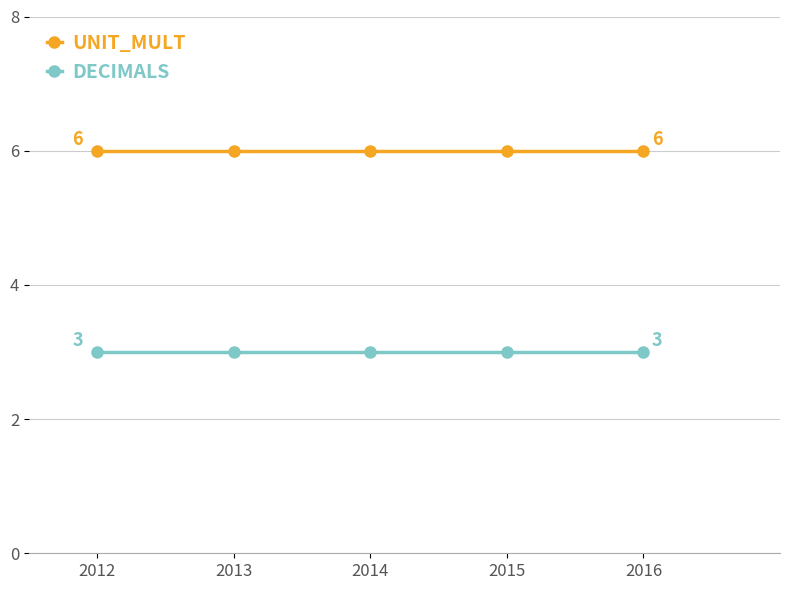

Does the chart display data point markers on the line(s)?

Yes